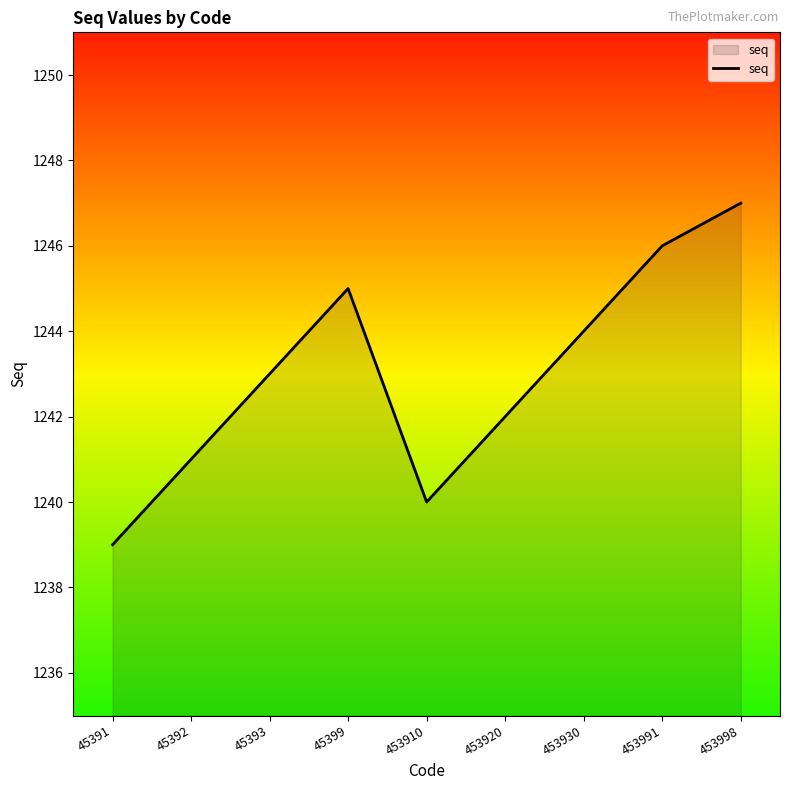

How many interior local peaks (higher than both neighbors) does the data have?

1